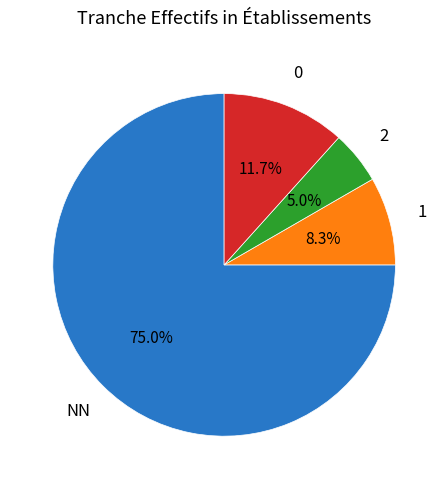

To the nearest percent, what is the difference between the largest and smallest slice percentages?

70%